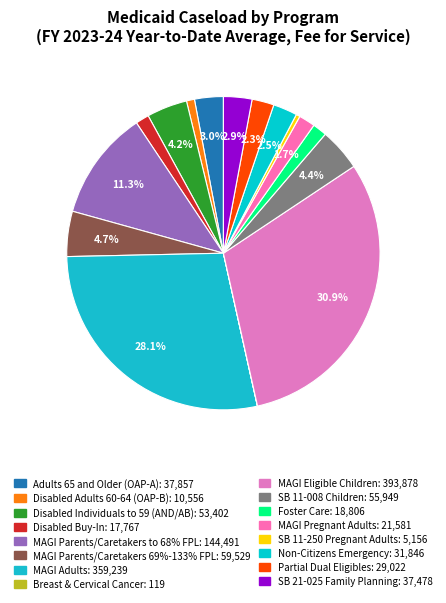

How many slices are in this pie chart?

16